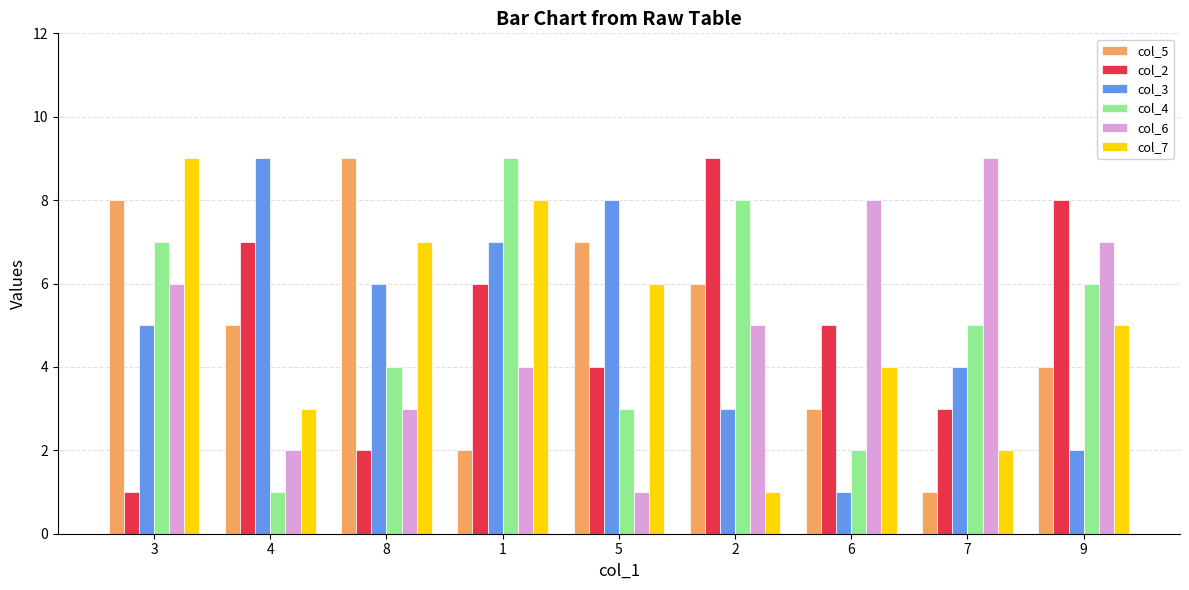

Reading left to right, what are all the values shown in this chart?

col_5: 8	5	9	2	7	6	3	1	4
col_2: 1	7	2	6	4	9	5	3	8
col_3: 5	9	6	7	8	3	1	4	2
col_4: 7	1	4	9	3	8	2	5	6
col_6: 6	2	3	4	1	5	8	9	7
col_7: 9	3	7	8	6	1	4	2	5